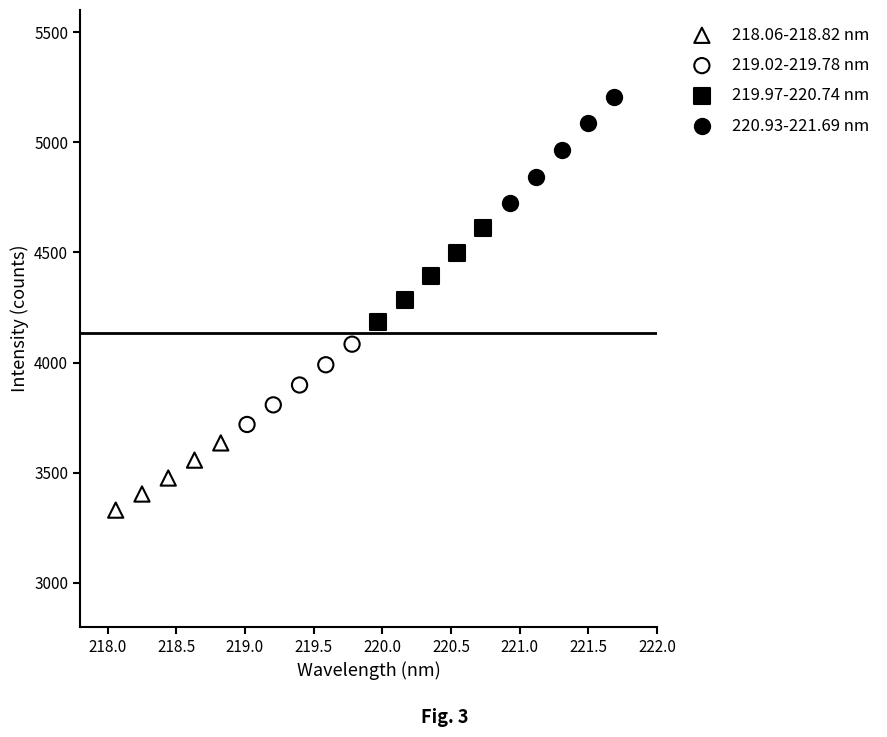

Which series has the widest spread of Y values?

220.93-221.69 nm